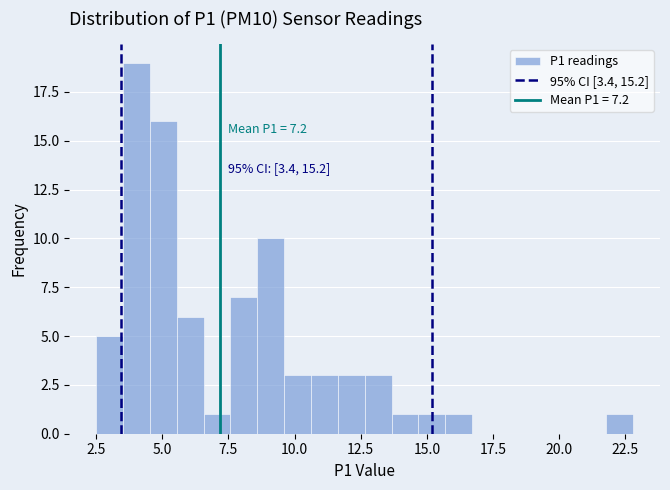

Read against the x-axis, roughly where is the centre of the tallest bar?

4.0